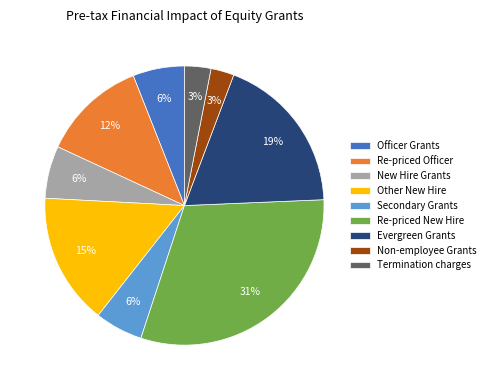

True or false: Other New Hire accounts for 15% of the total.

True